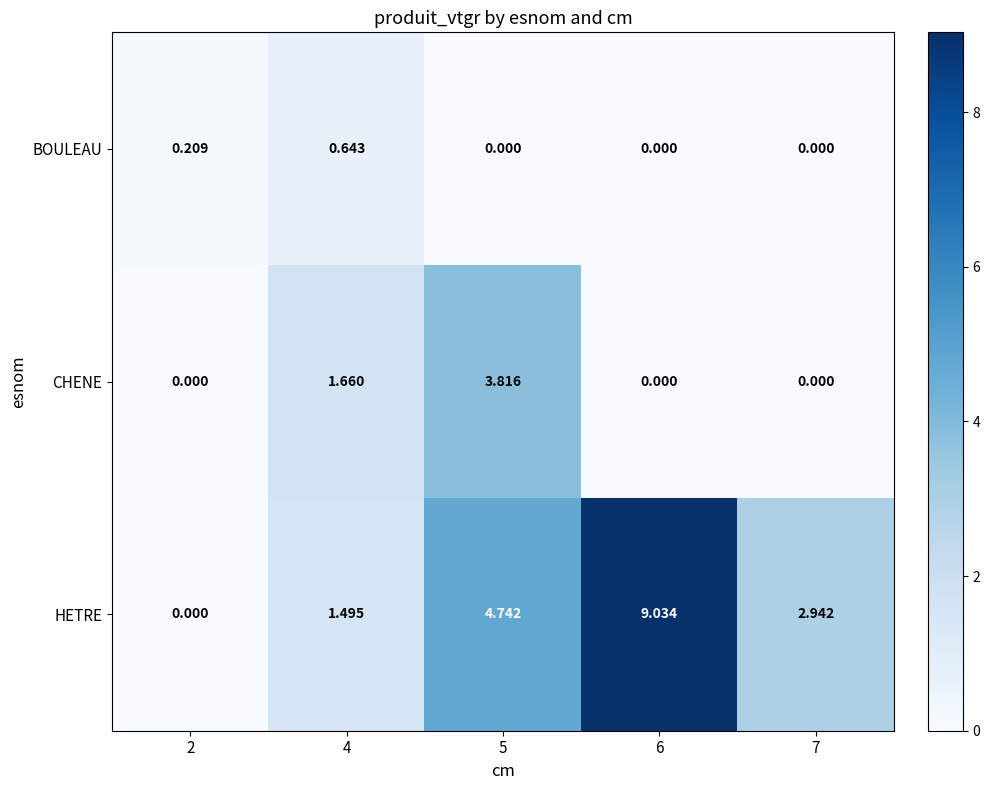

Which series has the largest total across all categories?

HETRE